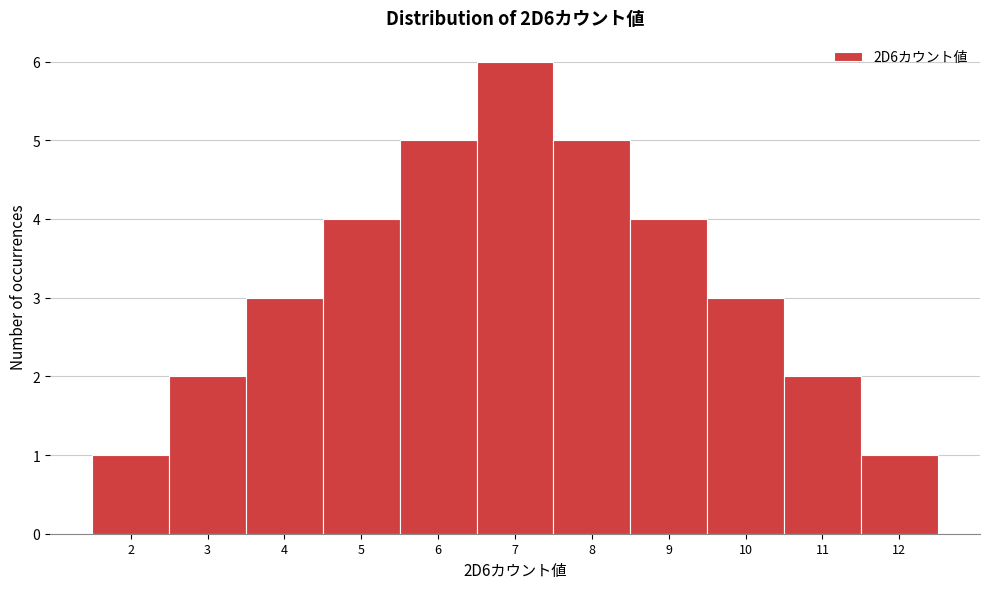

Reading left to right, list every bar in this chart as the range it spans on the x-axis followed by its height. The values are not printed on the chart, so give them approximately, as read against the axis.

1.5 to 2.5: 1
2.5 to 3.5: 2
3.5 to 4.5: 3
4.5 to 5.5: 4
5.5 to 6.5: 5
6.5 to 7.5: 6
7.5 to 8.5: 5
8.5 to 9.5: 4
9.5 to 10.5: 3
10.5 to 11.5: 2
11.5 to 12.5: 1